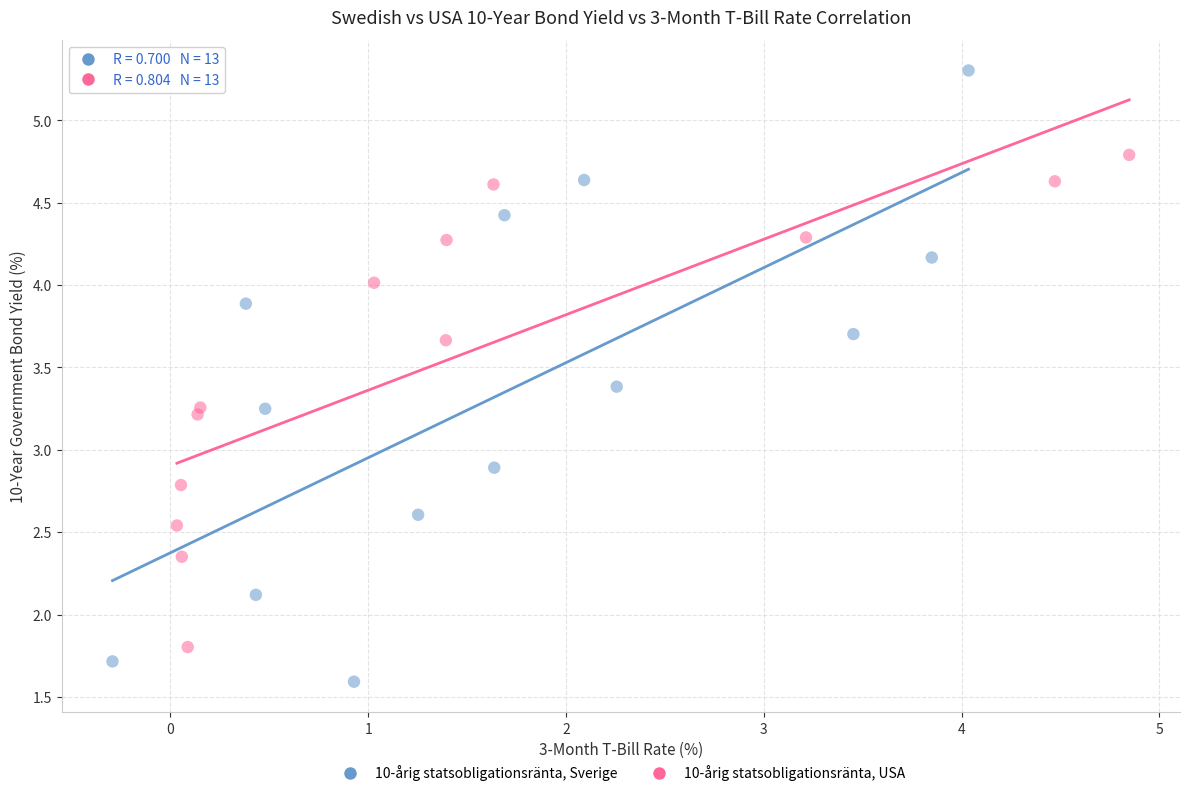

Which series contains the highest Y value?

10-årig statsobligationsränta, Sverige